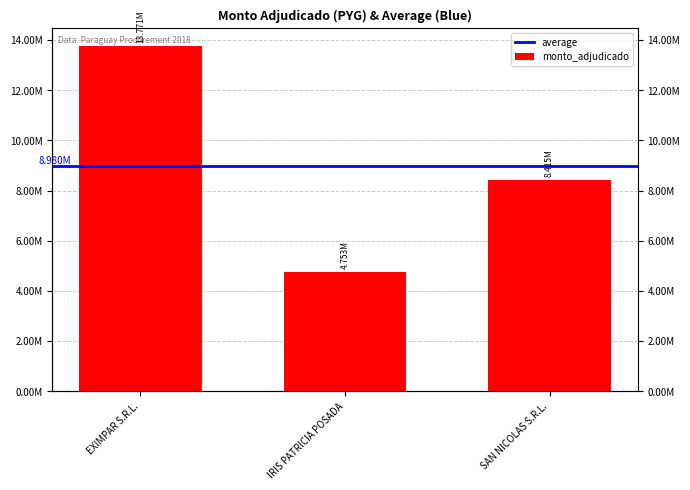

What is the change in value from EXIMPAR S.R.L. to IRIS PATRICIA POSADA?

-9018155